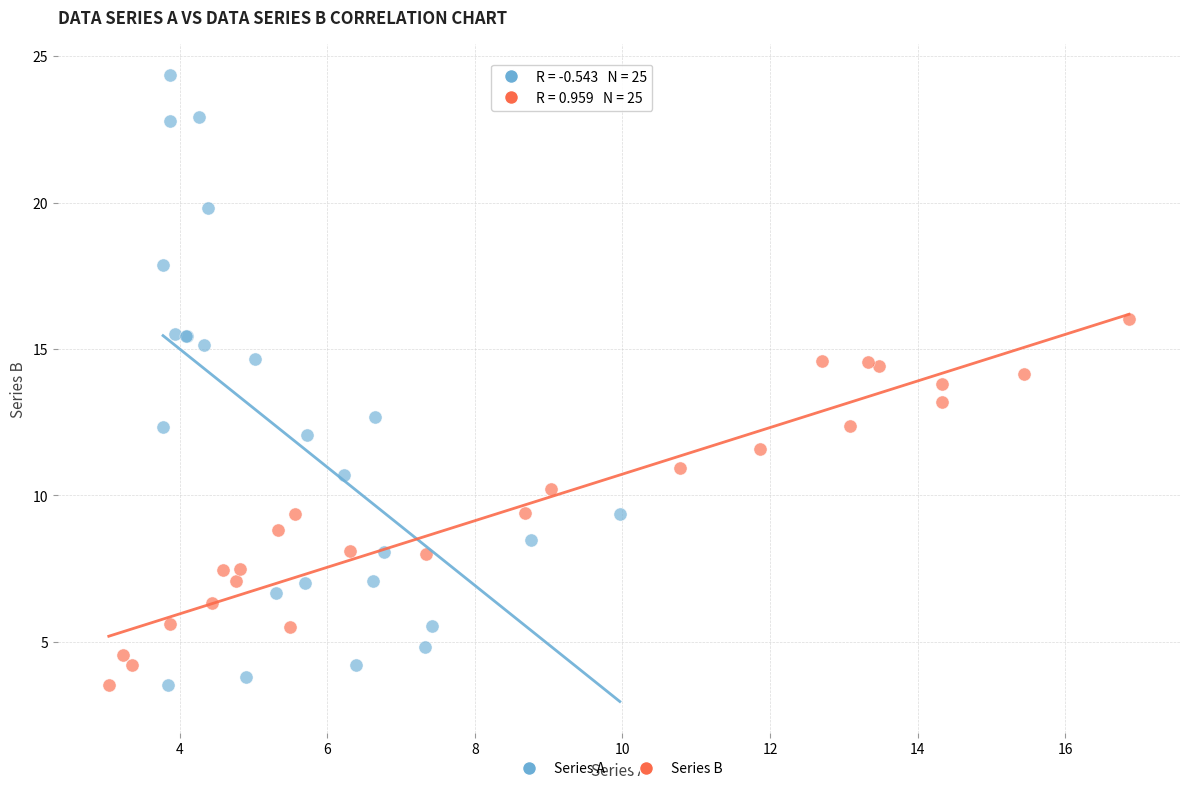

Which series has the largest Y range (max minus min)?

Series A